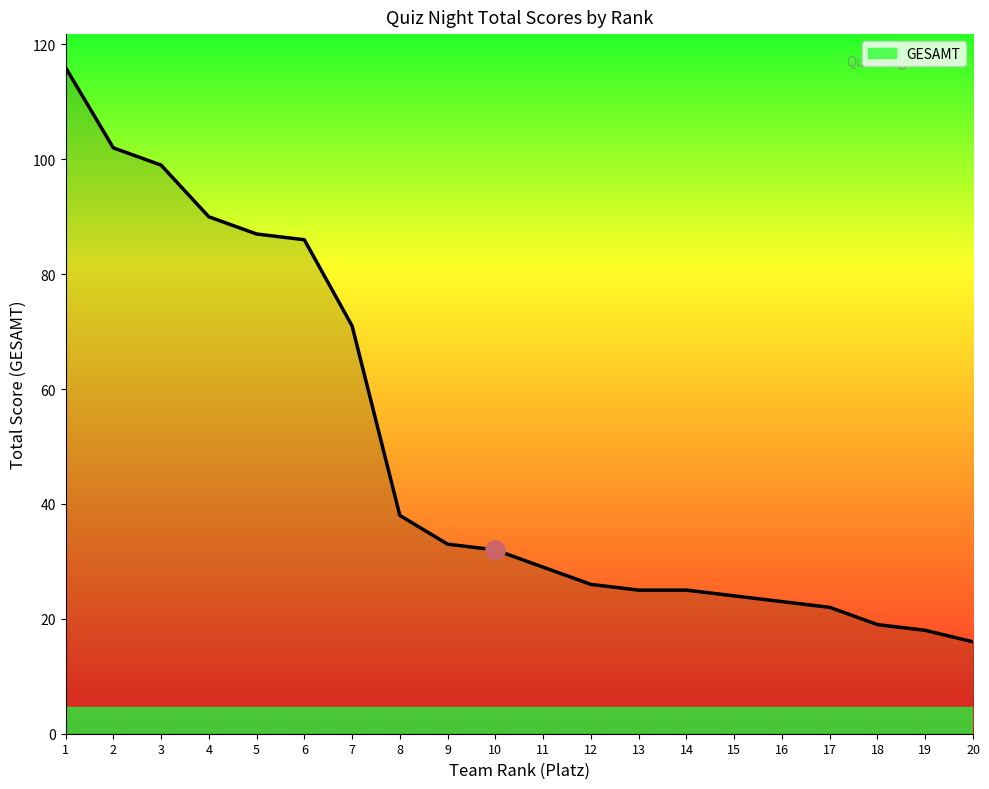

What is the ratio of the value at 2 to the value at 19?

5.7